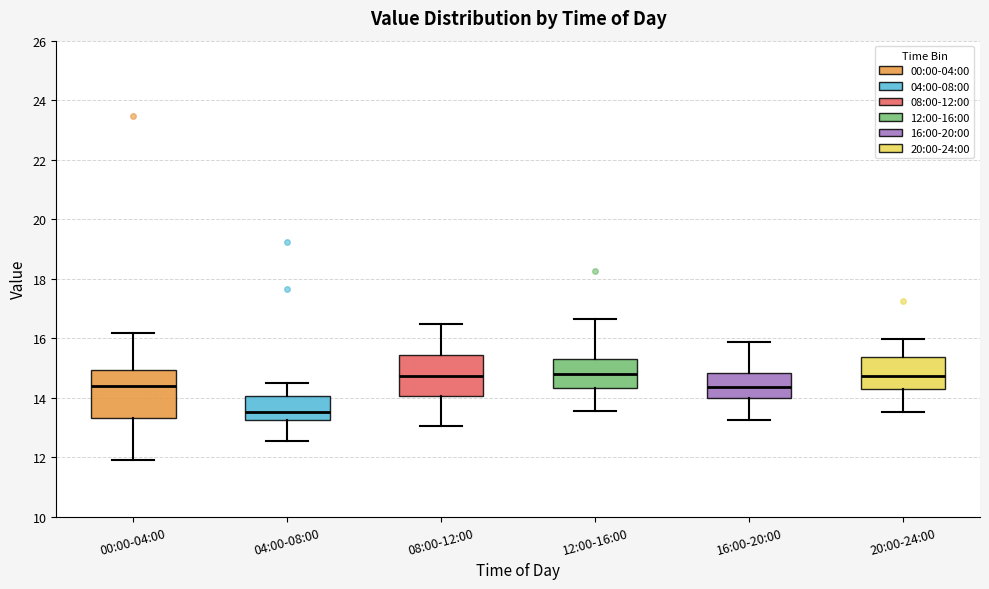

Which box has the lowest median line?

04:00-08:00